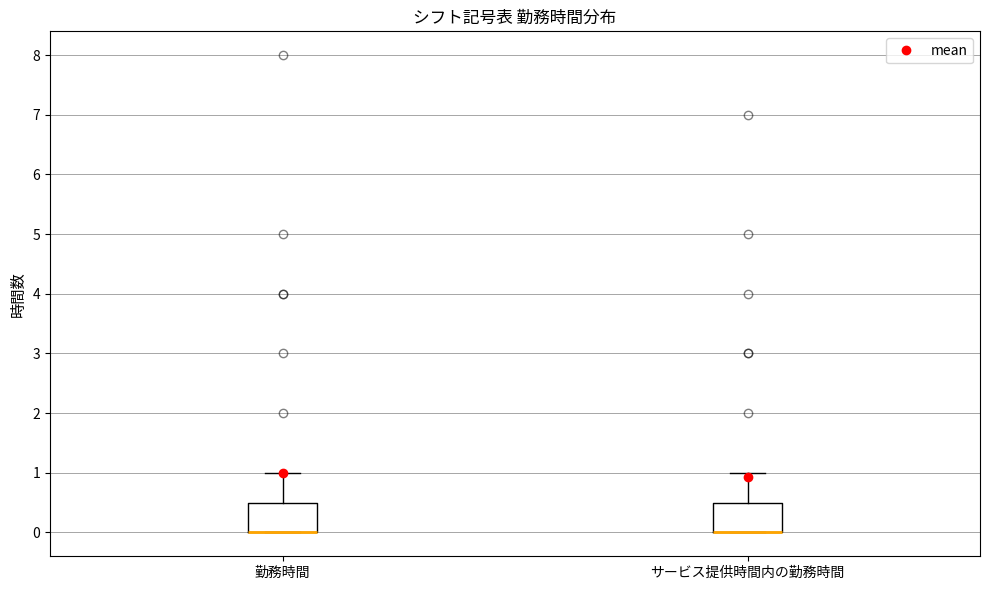

Reading left to right, transcribe this box plot: for each box, give where its median line is, the range the box spans, and where its two whiskers end, as read against the y-axis. The values are not printed on the chart, so give them approximately, as read against the axis.

勤務時間: median 0.0 (drawn on the box's lower edge), box 0.0 to 0.5, whiskers 0.0 to 1.0
サービス提供時間内の勤務時間: median 0.0 (drawn on the box's lower edge), box 0.0 to 0.5, whiskers 0.0 to 1.0